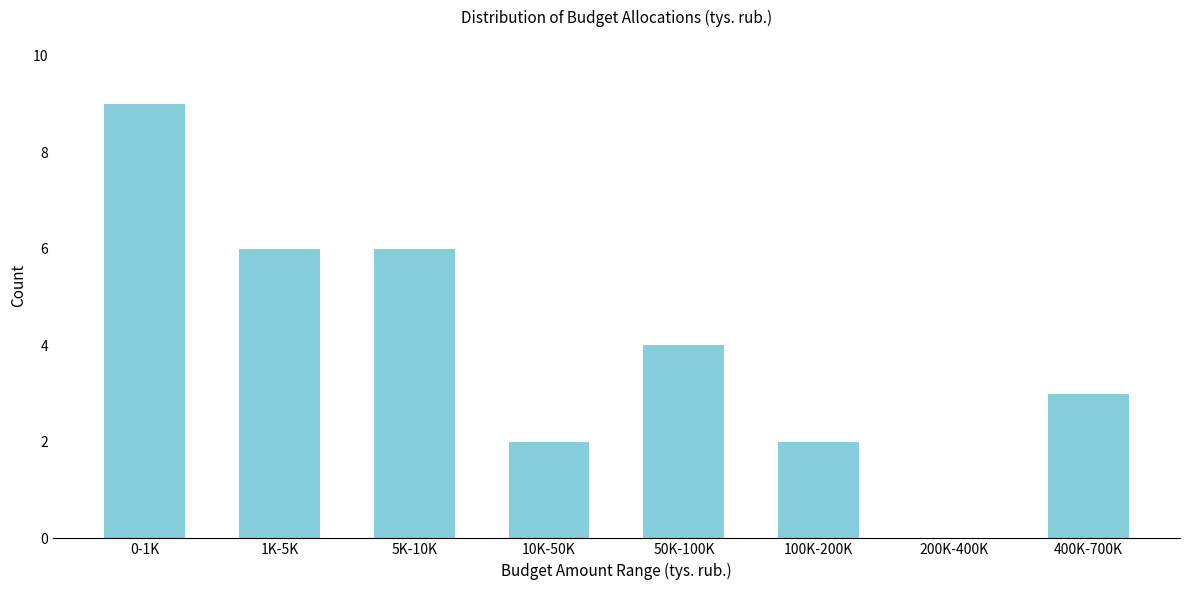

Reading left to right, extract all data points from this chart.

0-1K=9	1K-5K=6	5K-10K=6	10K-50K=2	50K-100K=4	100K-200K=2	200K-400K=0	400K-700K=3